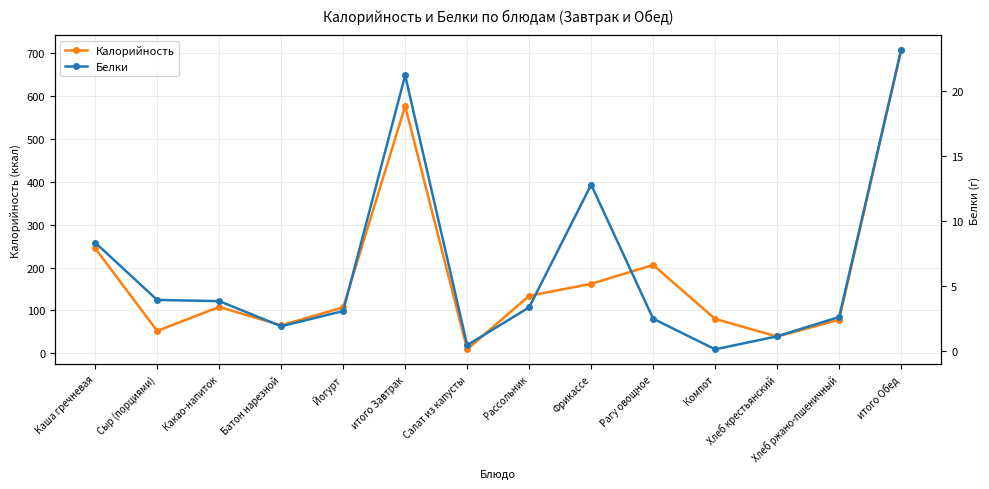

At which category does Белки reach its first local valley?

Батон нарезной